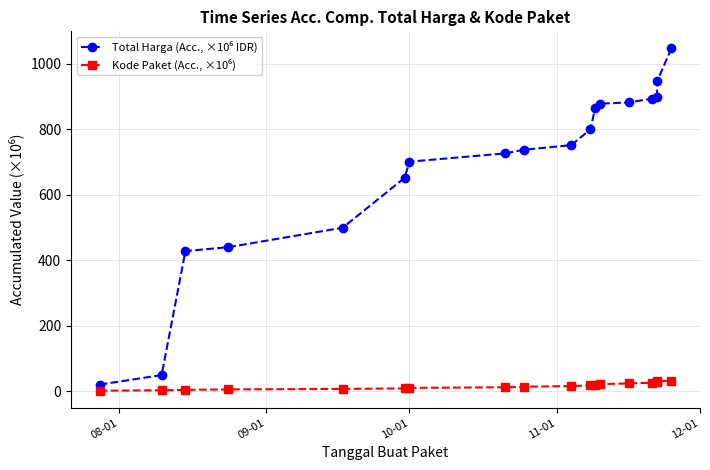

What is the average value of the Kode Paket (Acc., ×10⁶) series?

15.3